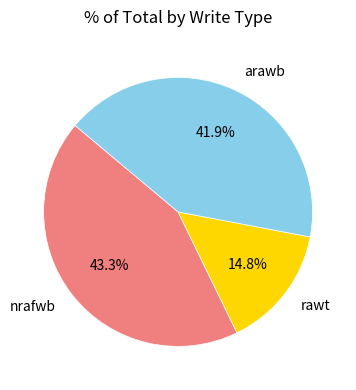

Count the number of slices in the pie.

3